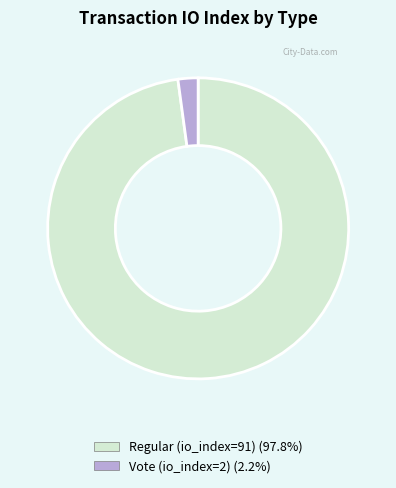

Which slice is the smallest?

Vote (io_index=2)